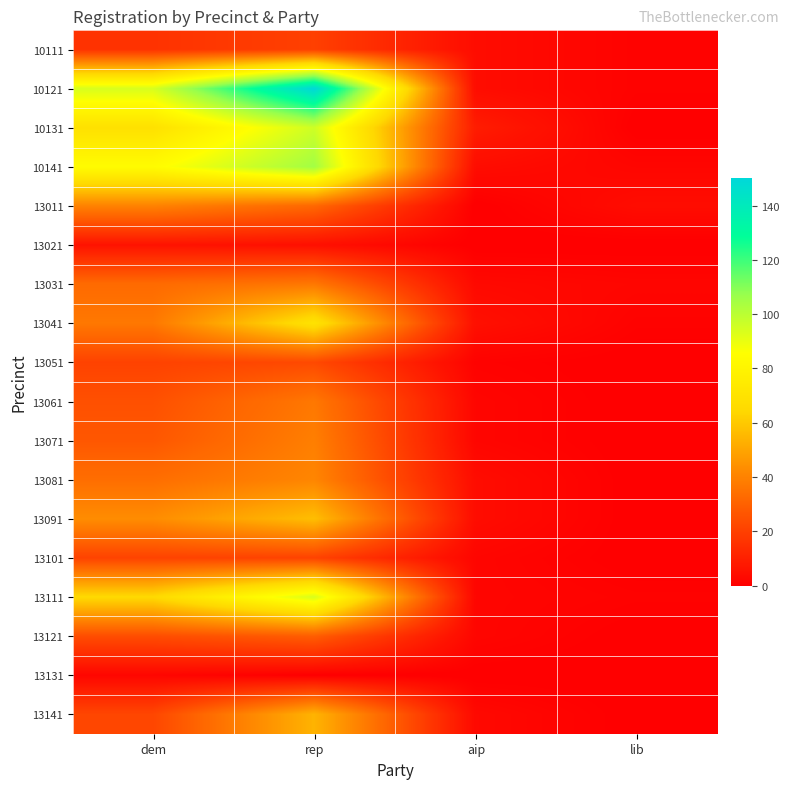

Reading right to left, extract all data points from this chart.

10111: lib=1	aip=4	rep=20	dem=16
10121: lib=1	aip=4	rep=150	dem=94
10131: lib=0	aip=9	rep=96	dem=69
10141: lib=2	aip=4	rep=105	dem=84
13011: lib=4	aip=0	rep=32	dem=40
13021: lib=0	aip=0	rep=5	dem=6
13031: lib=2	aip=3	rep=37	dem=33
13041: lib=1	aip=5	rep=70	dem=37
13051: lib=0	aip=1	rep=23	dem=21
13061: lib=0	aip=2	rep=37	dem=25
13071: lib=0	aip=2	rep=39	dem=27
13081: lib=0	aip=4	rep=41	dem=34
13091: lib=0	aip=4	rep=57	dem=43
13101: lib=0	aip=2	rep=21	dem=21
13111: lib=1	aip=2	rep=94	dem=65
13121: lib=0	aip=2	rep=29	dem=24
13131: lib=0	aip=0	rep=0	dem=2
13141: lib=0	aip=3	rep=54	dem=22